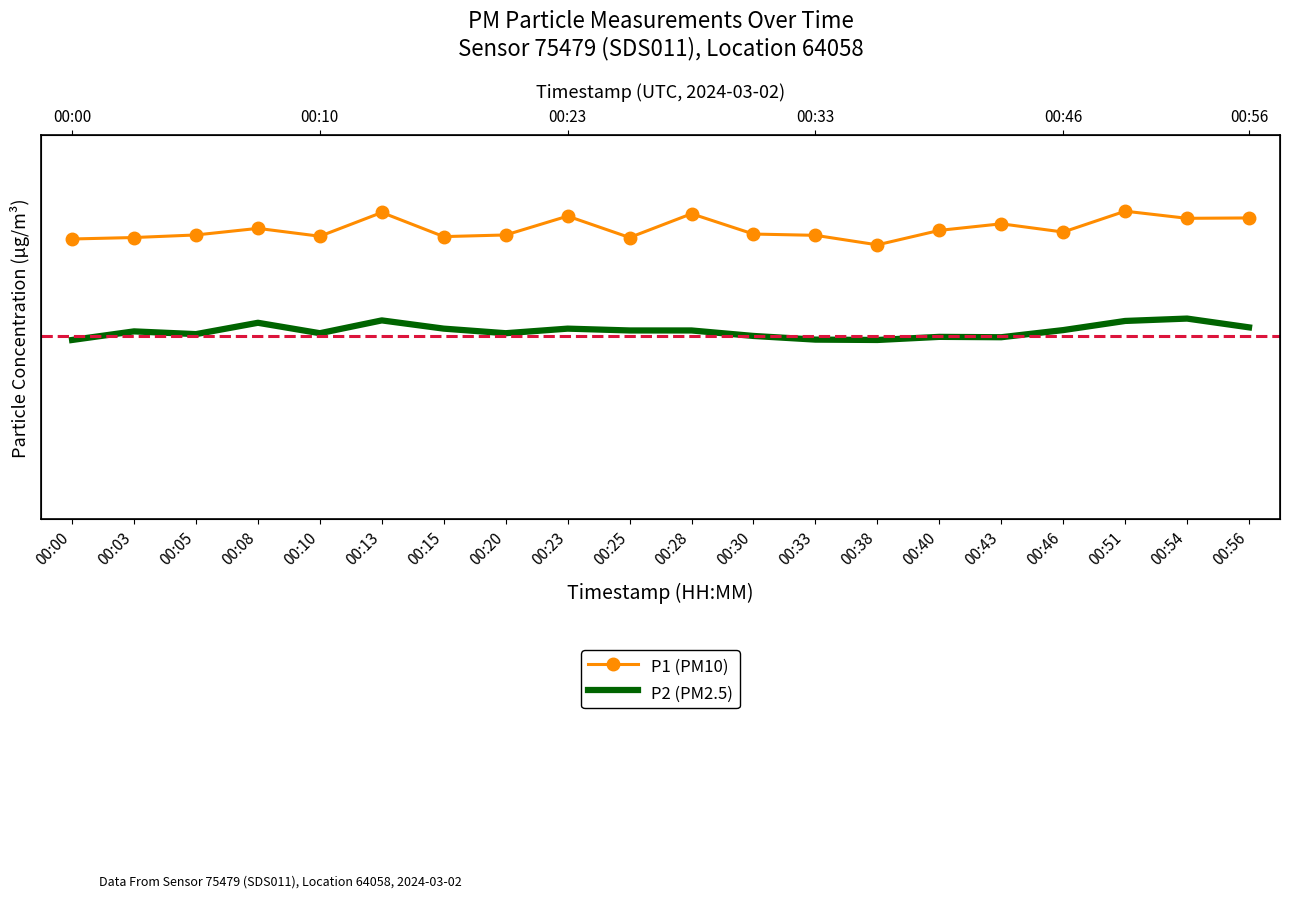

Reading right to left, list all the values displayed in this chart.

P1 (PM10): 11.4	11.4	11.8	10.7	11.1	10.8	10.0	10.5	10.6	11.7	10.4	11.6	10.5	10.4	11.8	10.4	10.9	10.5	10.4	10.3
P2 (PM2.5): 5.5	6.0	5.8	5.3	4.9	5.0	4.8	4.8	5.0	5.3	5.3	5.4	5.2	5.4	5.8	5.2	5.7	5.1	5.2	4.8